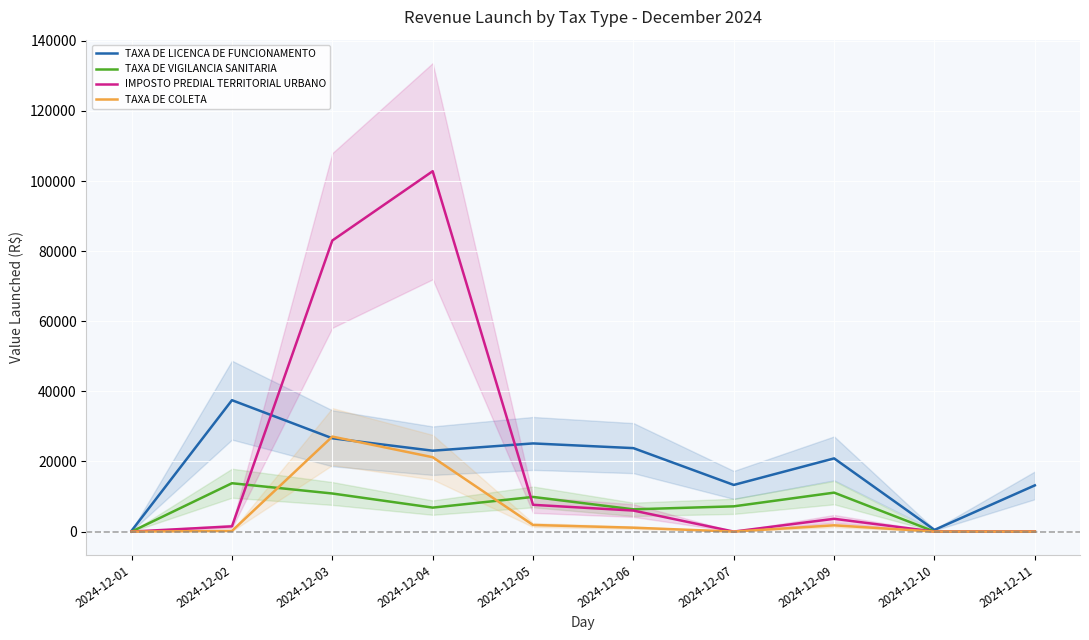

How many data points in TAXA DE LICENCA DE FUNCIONAMENTO are less than 23075?

5